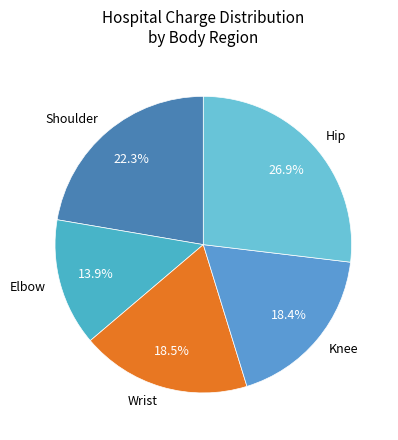

Which slice is the smallest?

Elbow